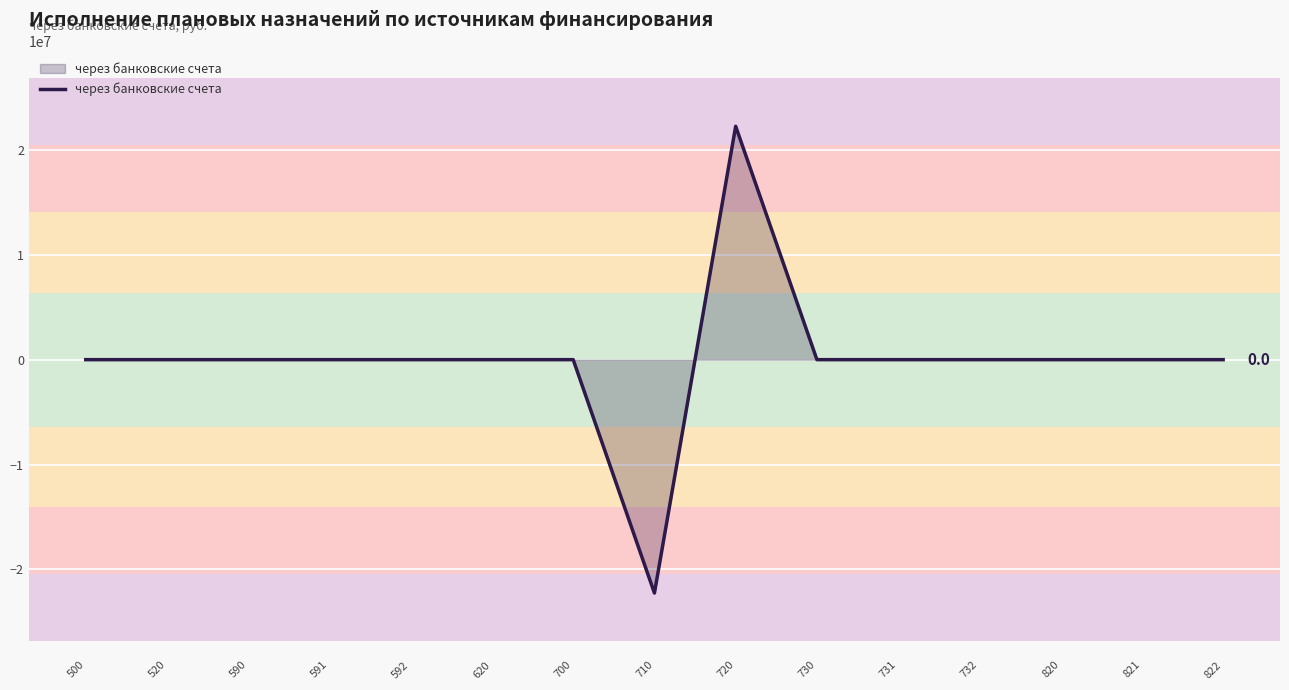

Which category has the highest value across all series?

720